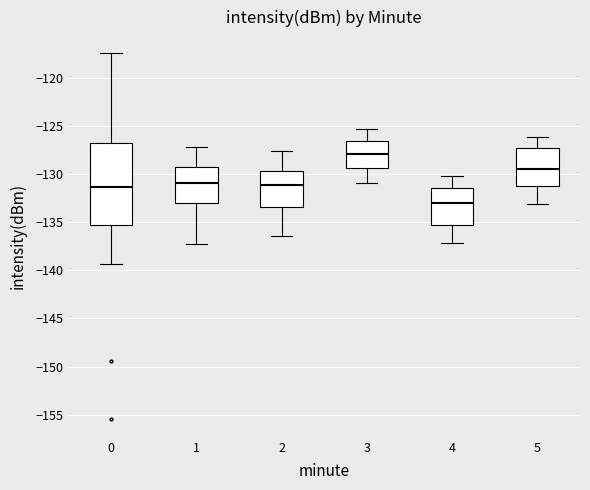

Where does the lower whisker of the box at x = 5 end on the y-axis? The values are not printed on the chart, so give them approximately, as read against the axis.

-133.0